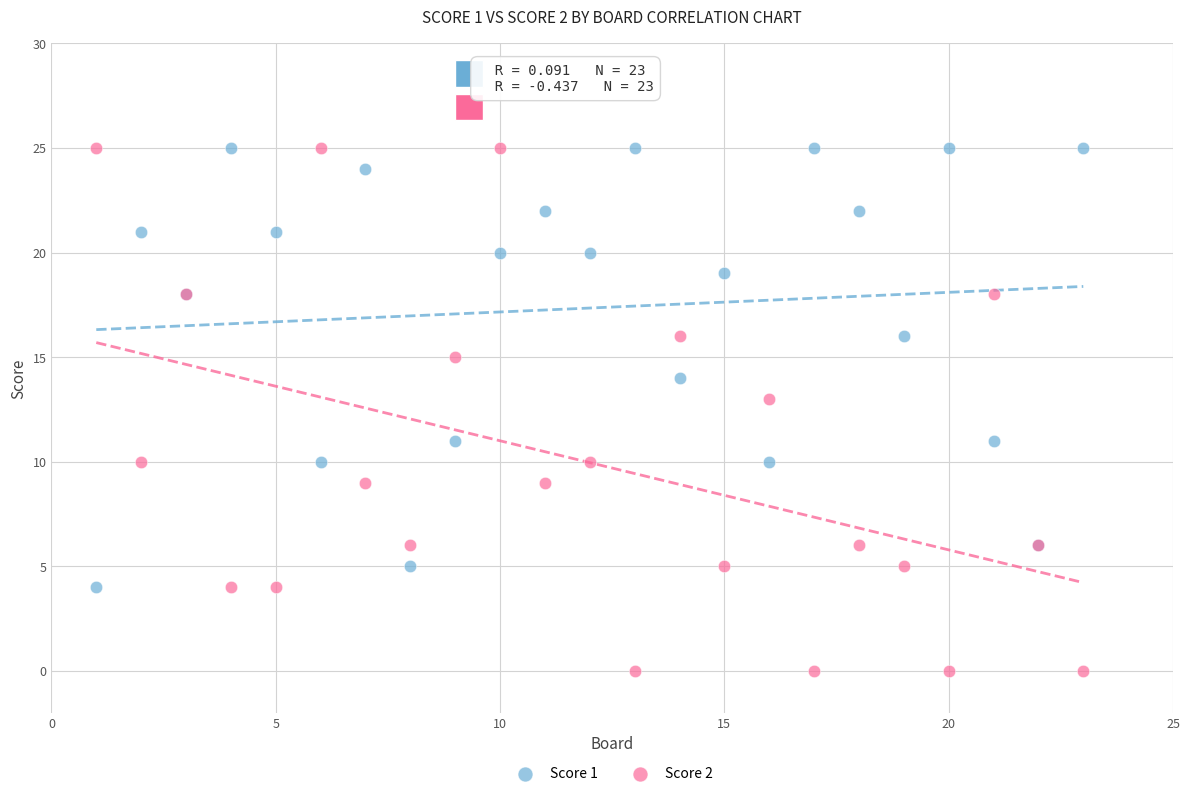

Which series has the largest Y range (max minus min)?

Score 2